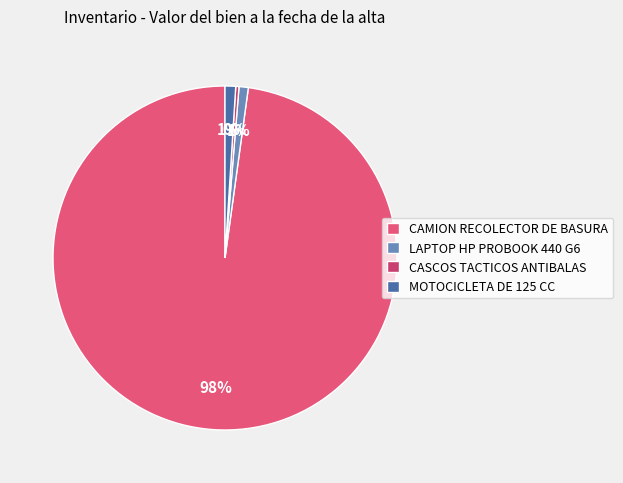

Is the sum of LAPTOP HP PROBOOK 440 G6 and MOTOCICLETA DE 125 CC greater than half?

No